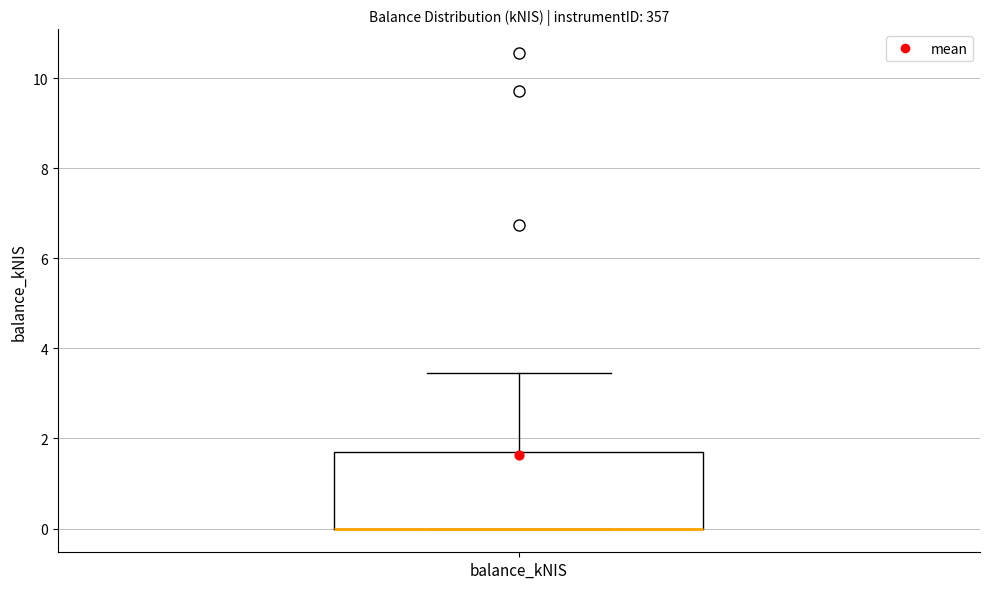

Read this box plot against the y-axis: the position of the median line, the range covered by the box, and the ends of both whiskers. The values are not printed on the chart, so give them approximately, as read against the axis.

median 0.0 (drawn on the box's lower edge), box 0.0 to 1.8, whiskers 0.0 to 3.4